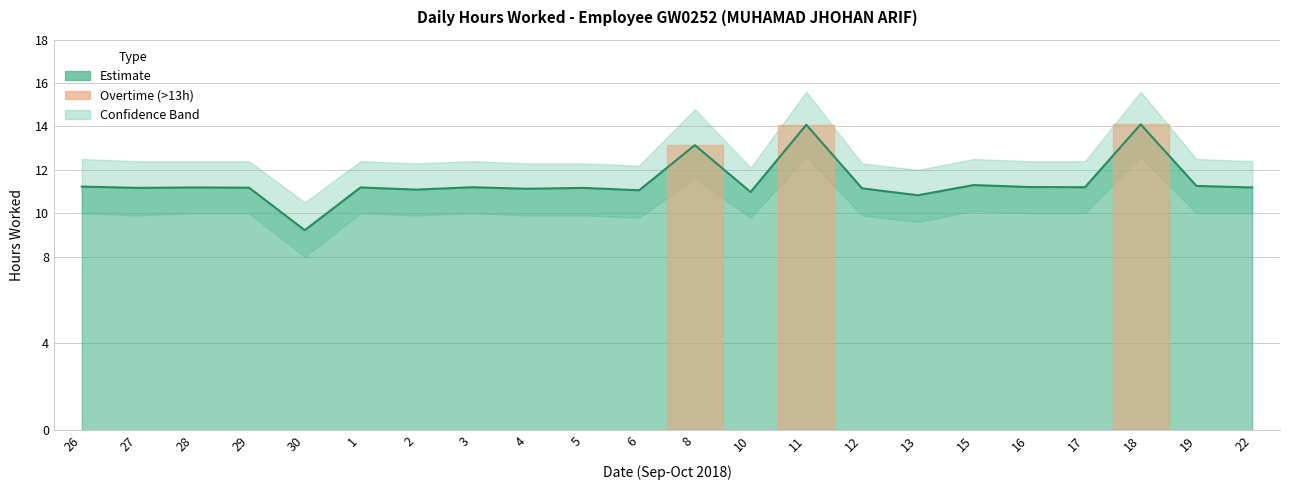

Which has a higher value, 22 or 27?

22